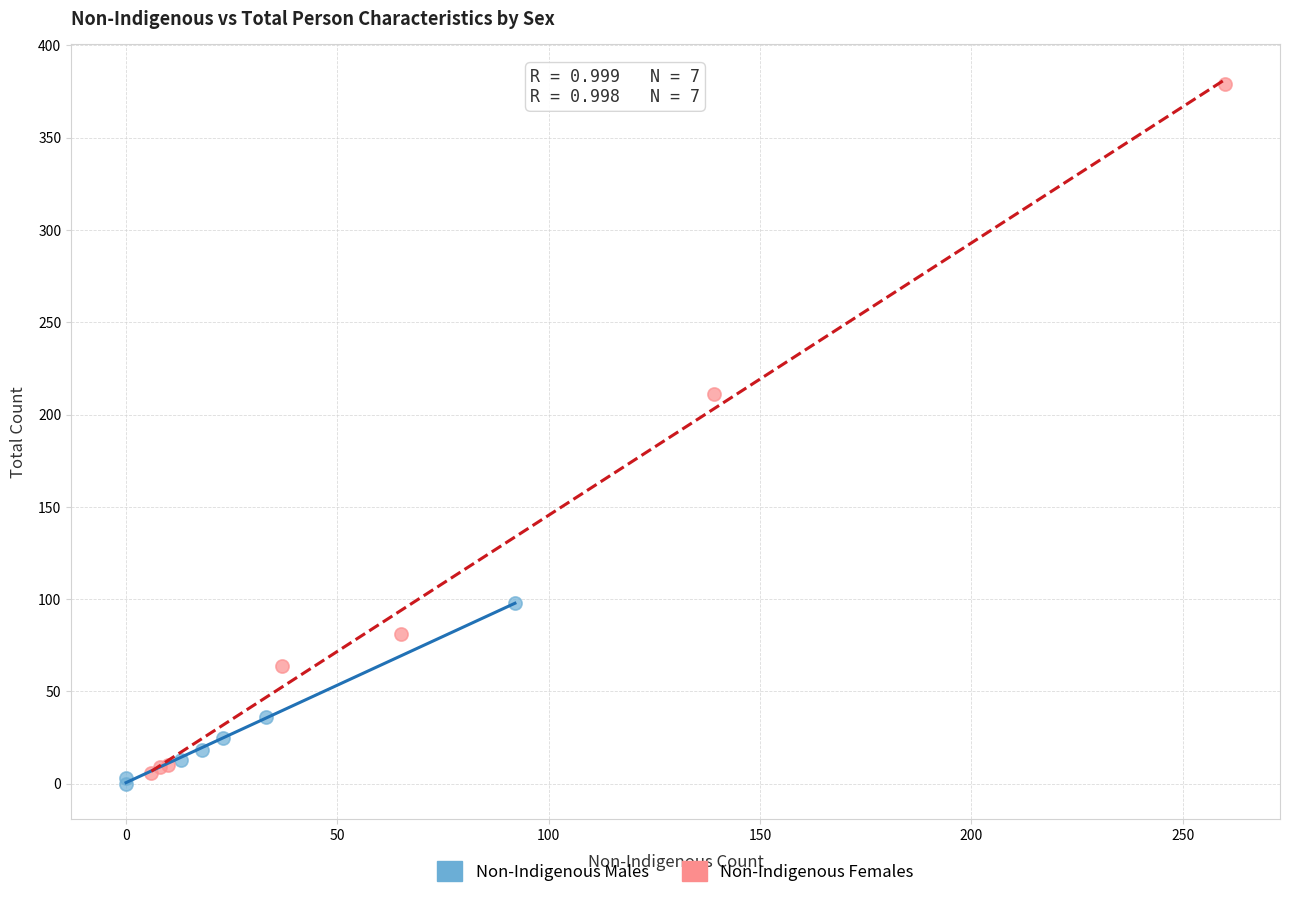

Which series has the largest Y range (max minus min)?

Non-Indigenous Females